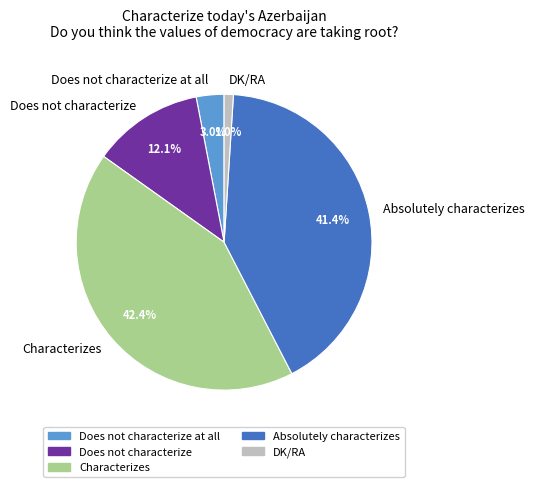

To the nearest percent, what is the difference between the largest and smallest slice percentages?

41%